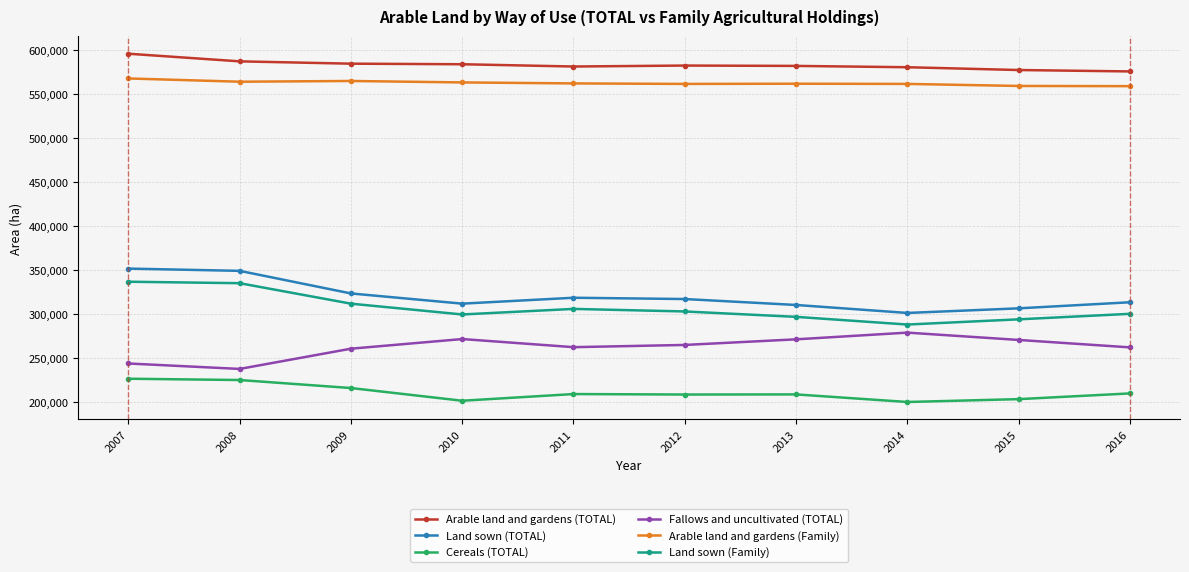

What is the difference between the highest and lowest values at 2009?

368514